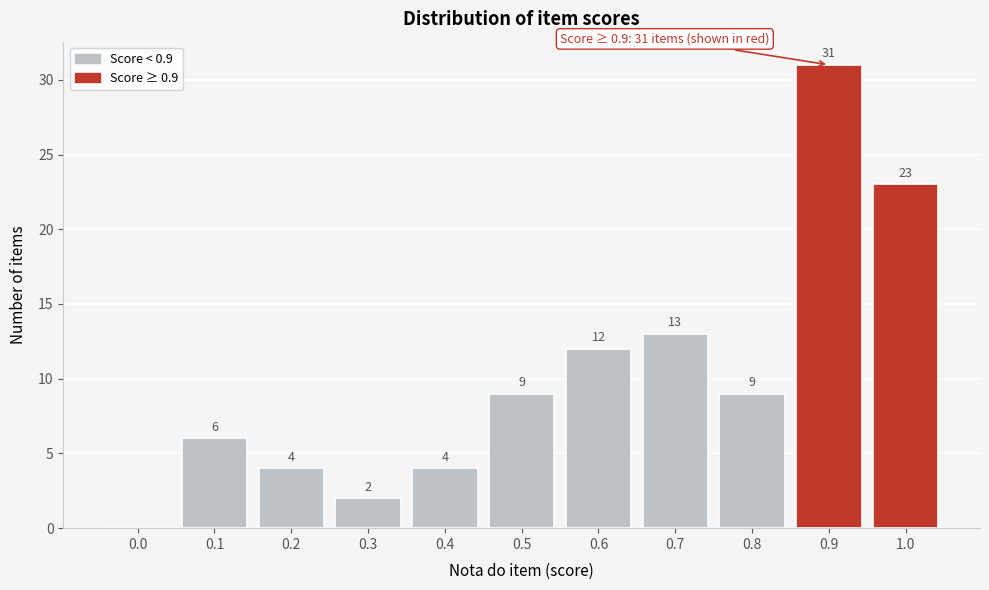

Reading left to right, list all the values displayed in this chart.

0.0=0	0.1=6	0.2=4	0.3=2	0.4=4	0.5=9	0.6=12	0.7=13	0.8=9	0.9=31	1.0=23